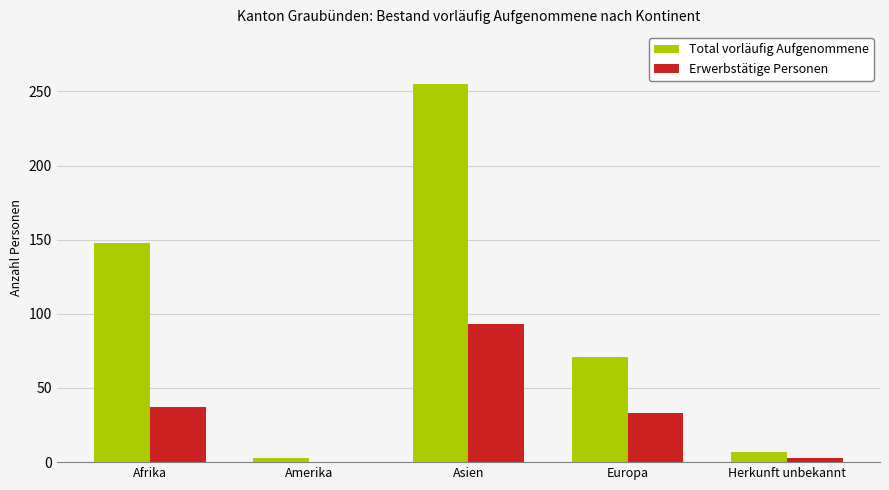

Between Afrika and Asien, which series saw the biggest shift?

Total vorläufig Aufgenommene